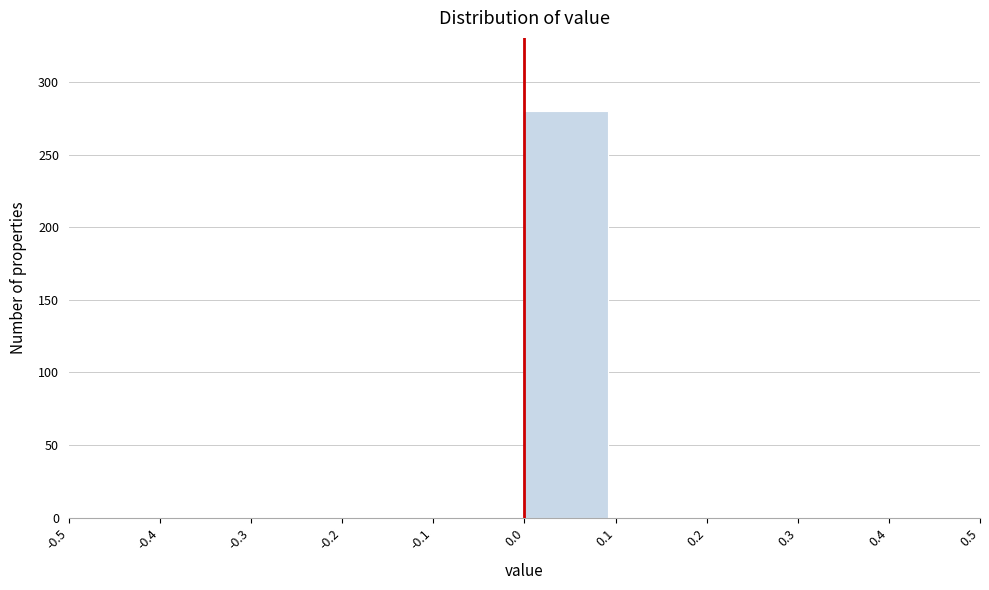

What is the height of the bar covering 0.0 to 0.1 on the x-axis? The values are not printed on the chart, so give them approximately, as read against the axis.

280